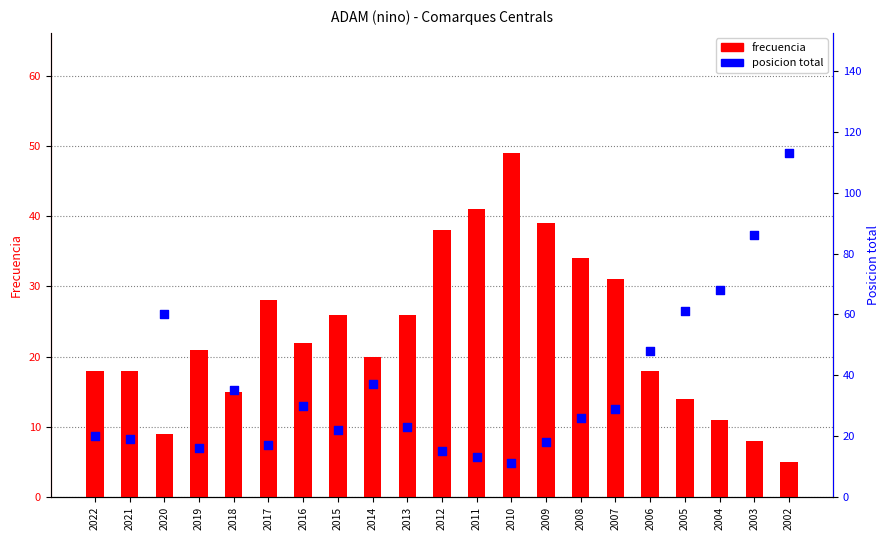

What is the total value across all series at 2017?

45